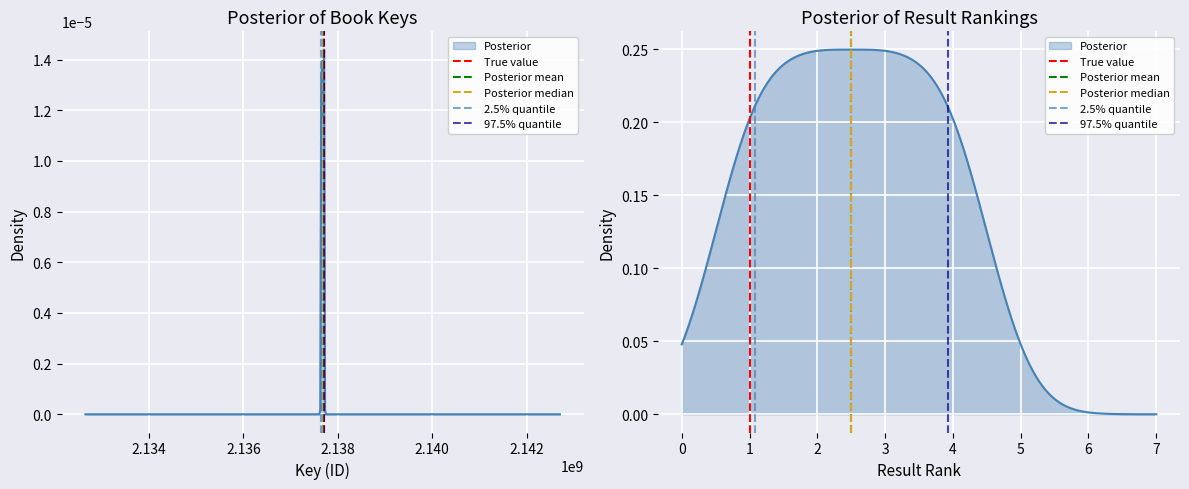

At how many categories does at least one series exceed 0?

1